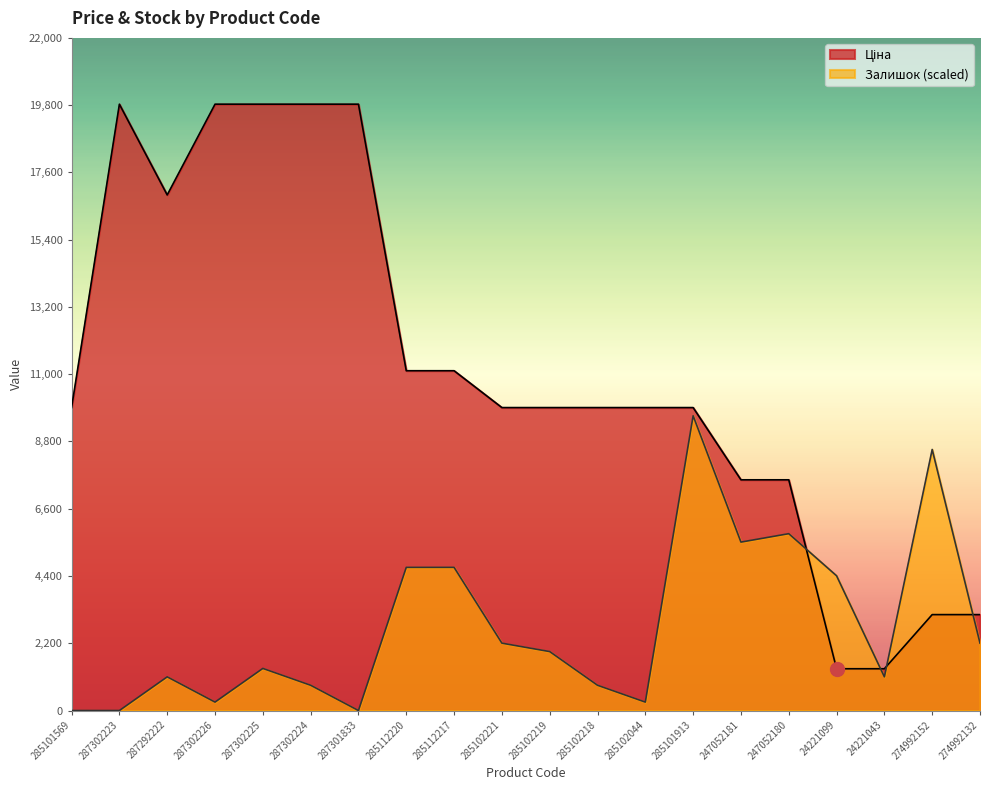

Between 285101569 and 285102218, which is larger?

285101569